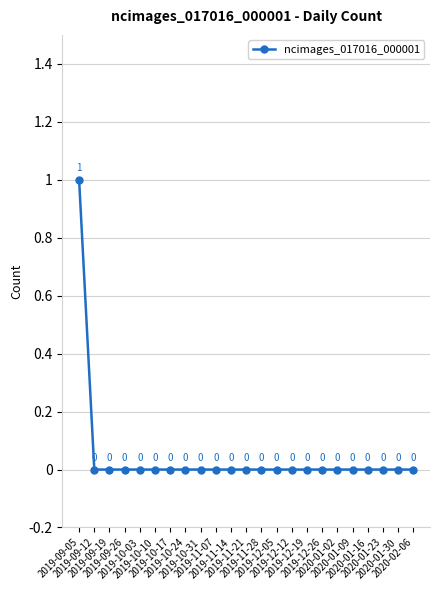

Count the values in the range 0 to 1.

23